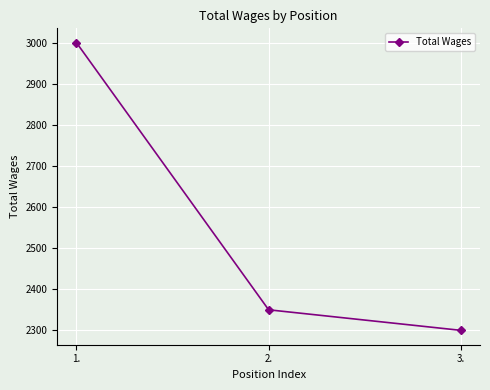

The chart shows a value of 3000 at 1.. True or false?

True